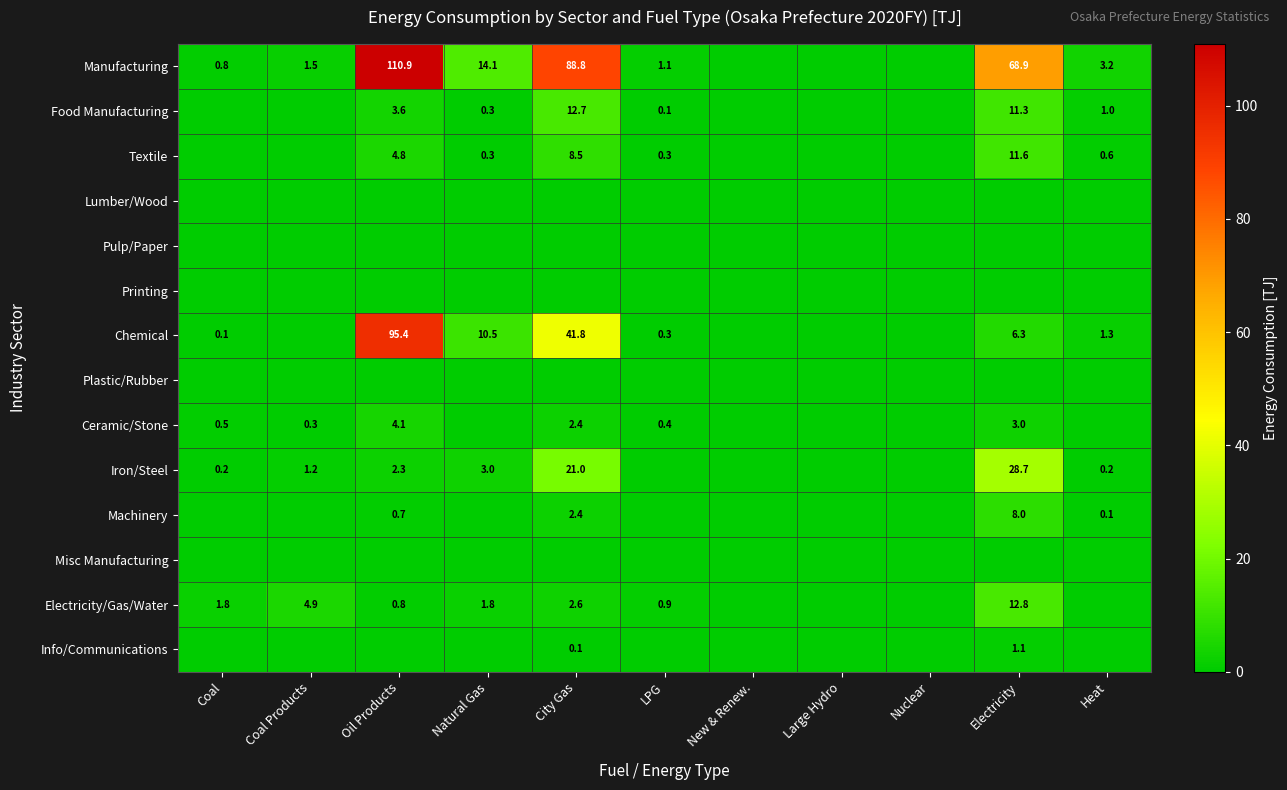

True or false: Food Manufacturing has a value of 1.8 at Heat.

False